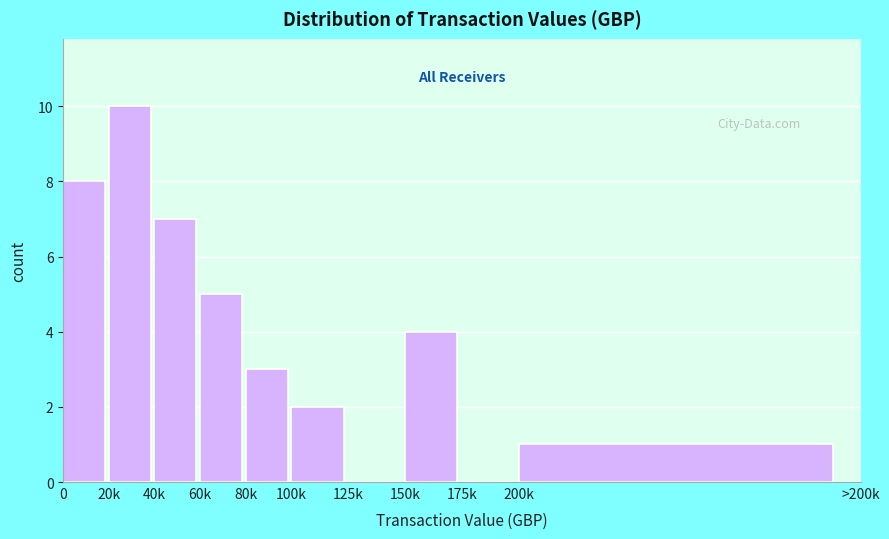

Reading left to right, list all the values displayed in this chart.

0=8	20k=10	40k=7	60k=5	80k=3	100k=2	125k=0	150k=4	175k=0	200k=1